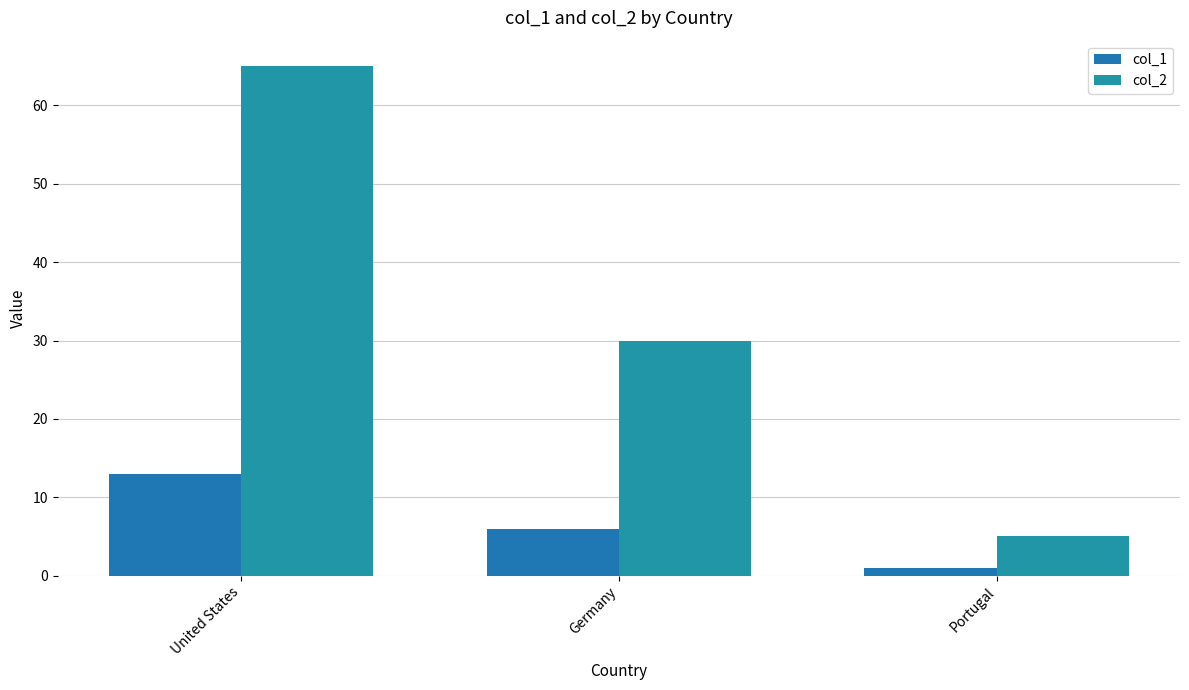

At which label is col_2 closest to 35?

Germany